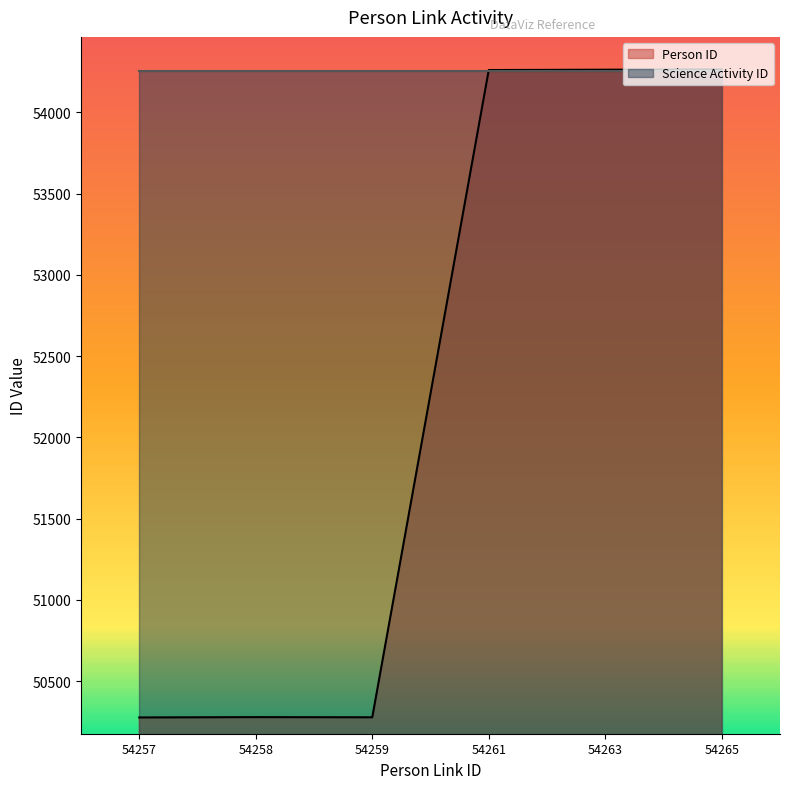

Does the chart have visible grid lines?

No